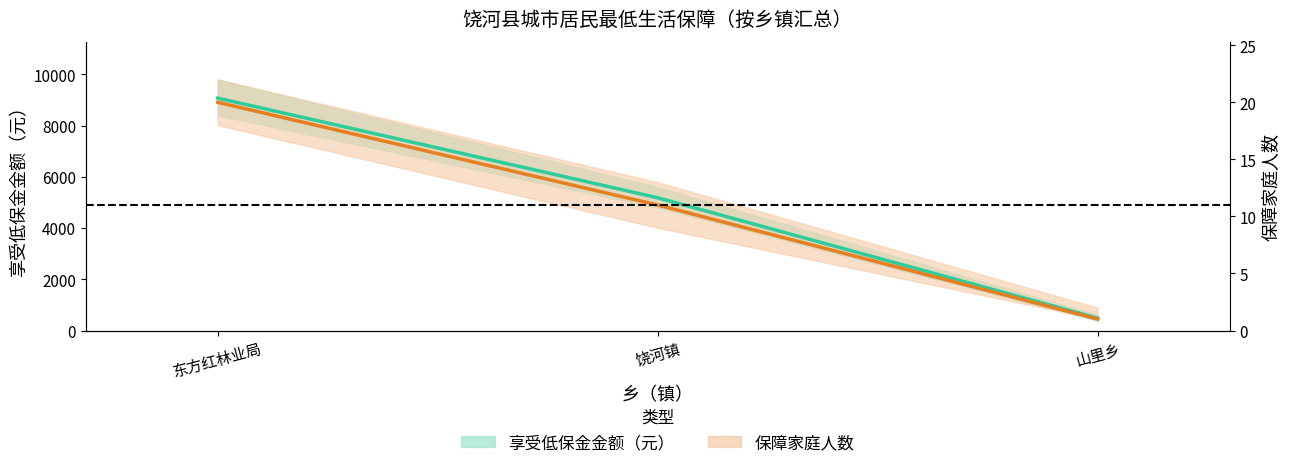

Rank the series at 饶河镇 from highest to lowest value.

享受低保金金额均值, 保障家庭人数均值